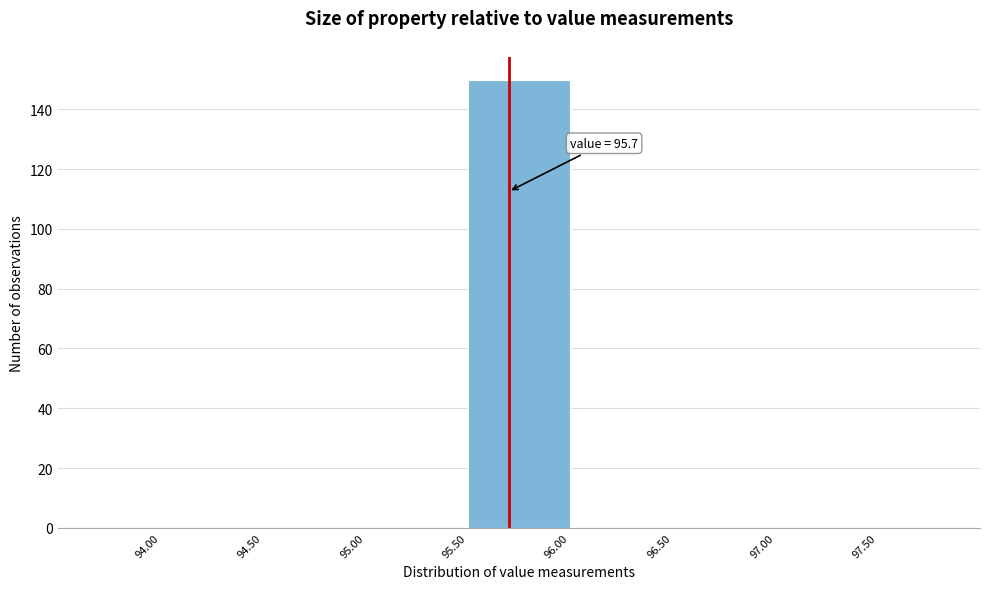

Over which range of the x-axis is the bar tallest?

95.50 to 96.00